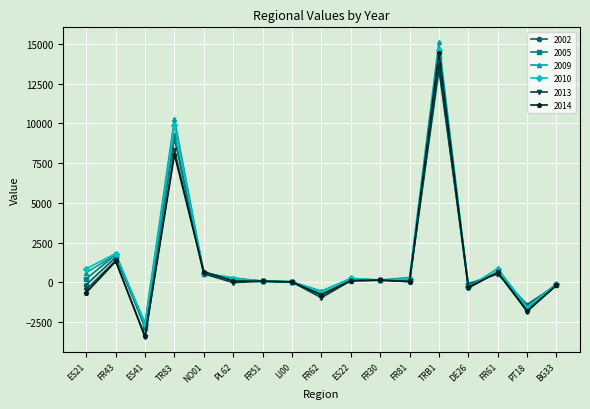

At which category is the sum across all series the highest?

TRB1